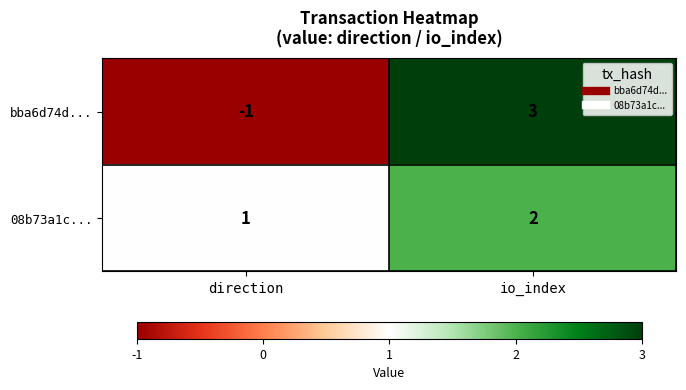

Which category has the lowest value across all series?

direction